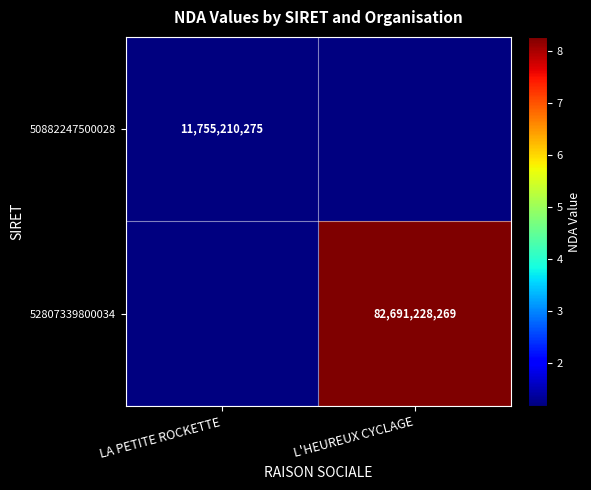

Is it true that 52807339800034 equals 30951025293 at L'HEUREUX CYCLAGE?

False